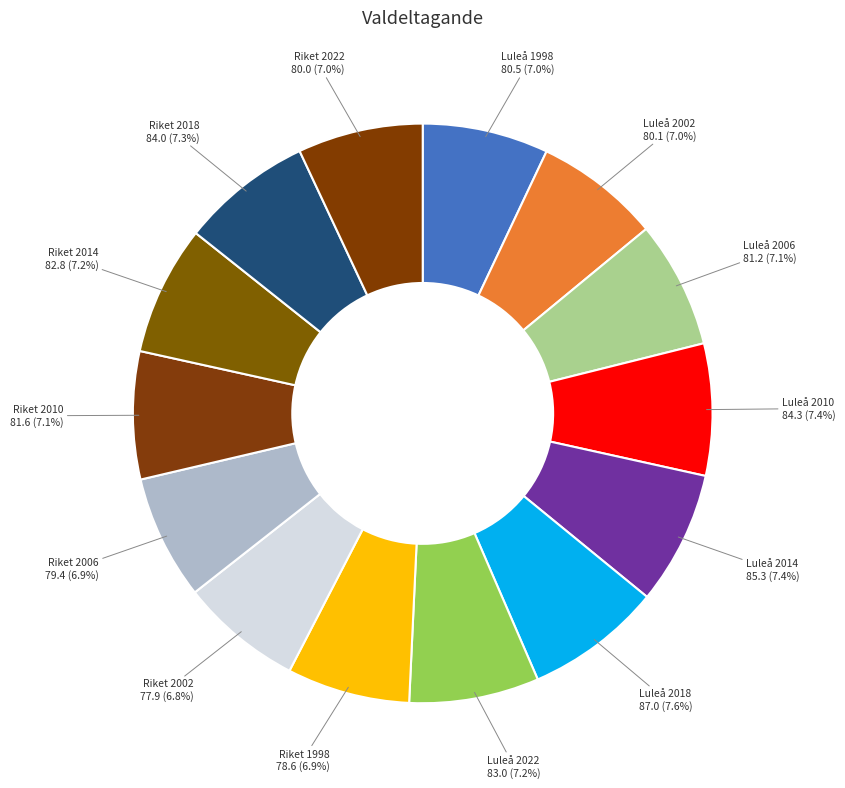

To the nearest percent, what is the average slice percentage?

7%